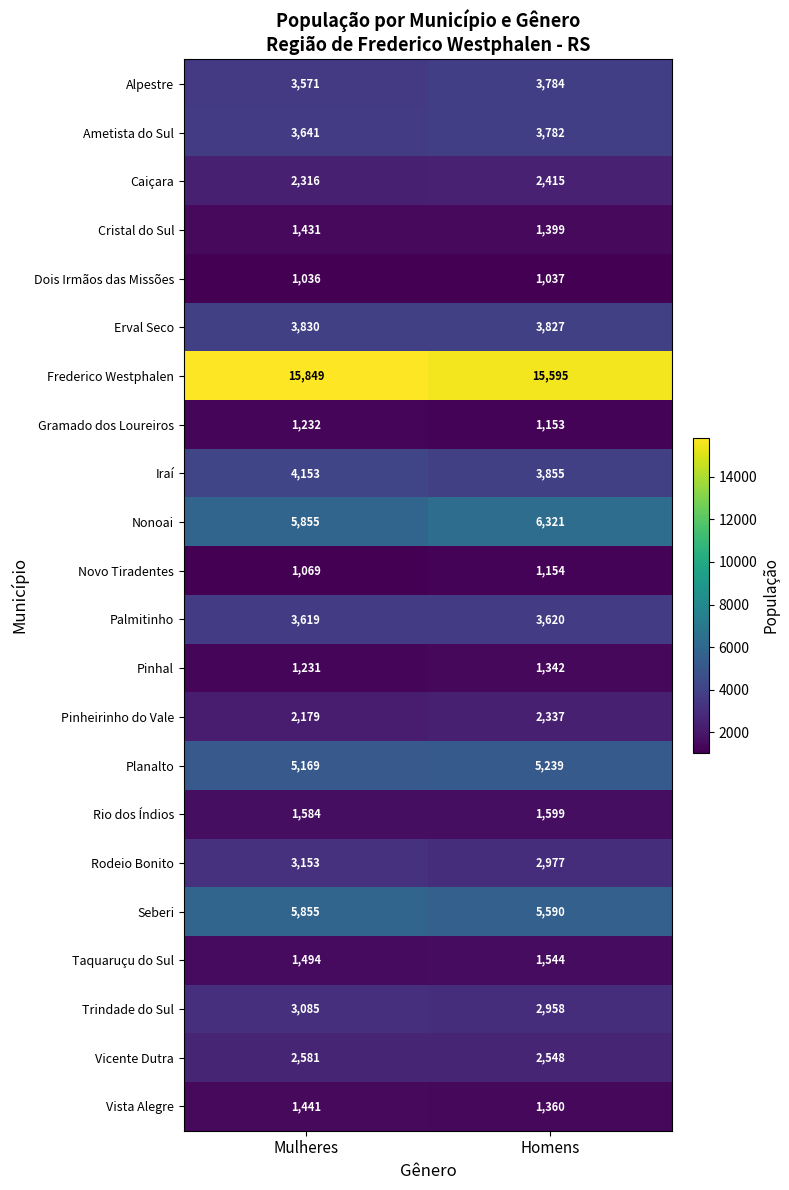

What is the difference between the maximum and minimum values in the Rio dos Índios series?

15